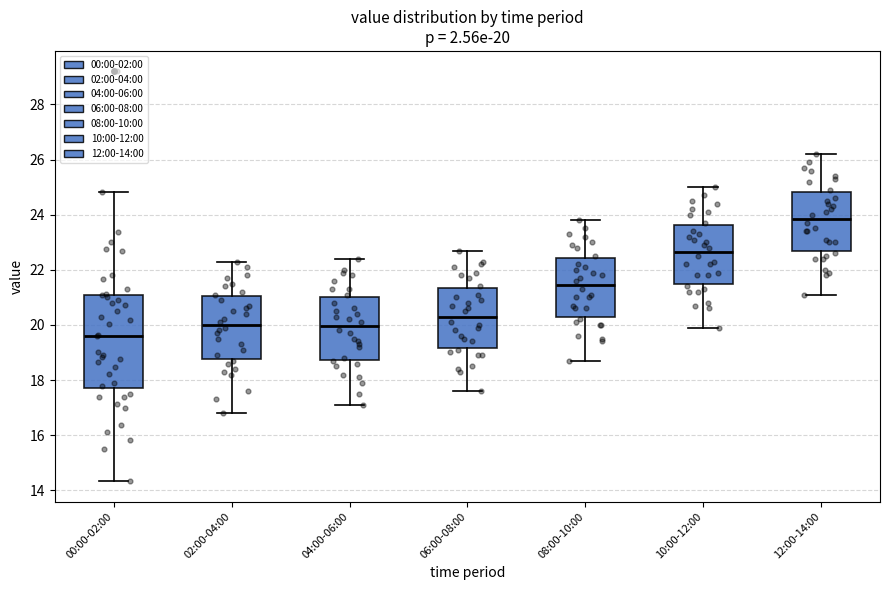

Which box is the tallest, from its lower edge to its upper edge?

00:00-02:00